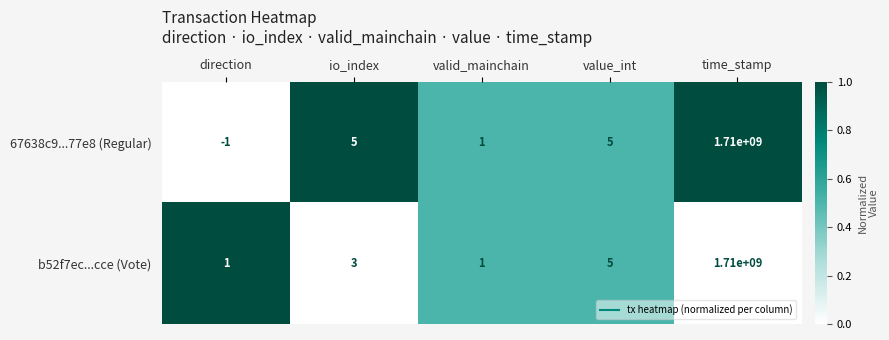

At how many categories does at least one series exceed 0?

5